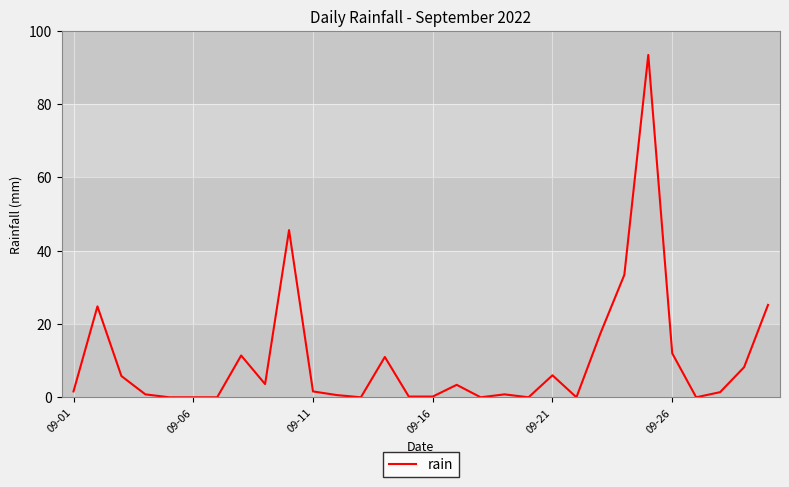

What is the maximum value shown in the chart?

93.4